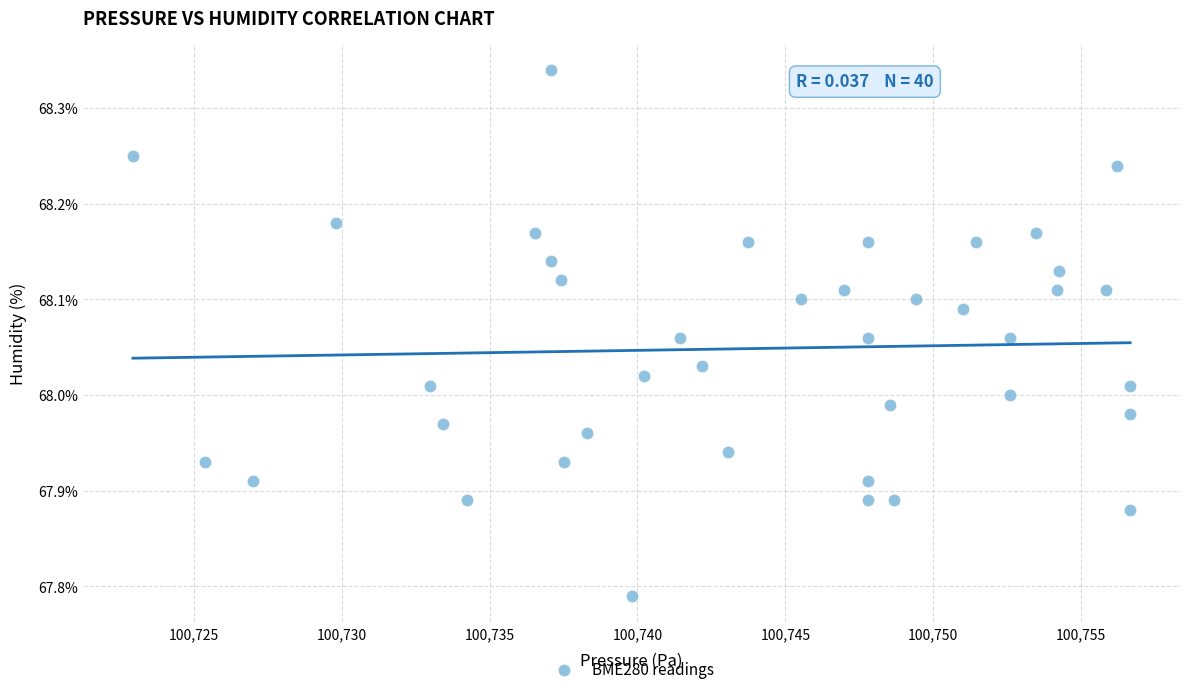

What is the range of X values (max minus min)?

33.7